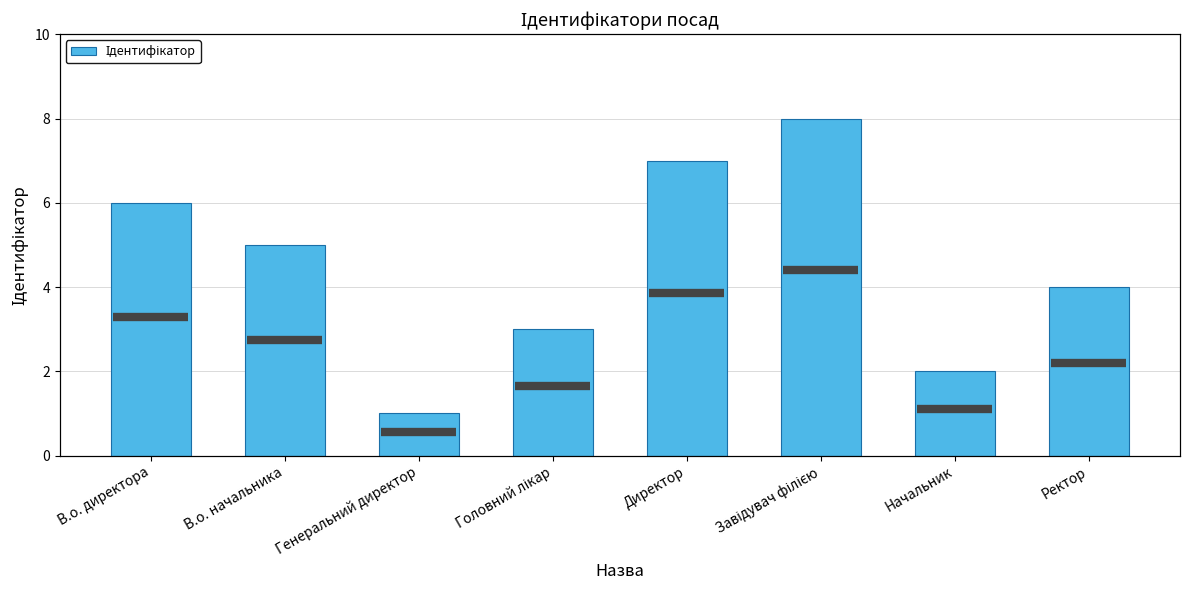

Does the chart contain stacked bars?

No